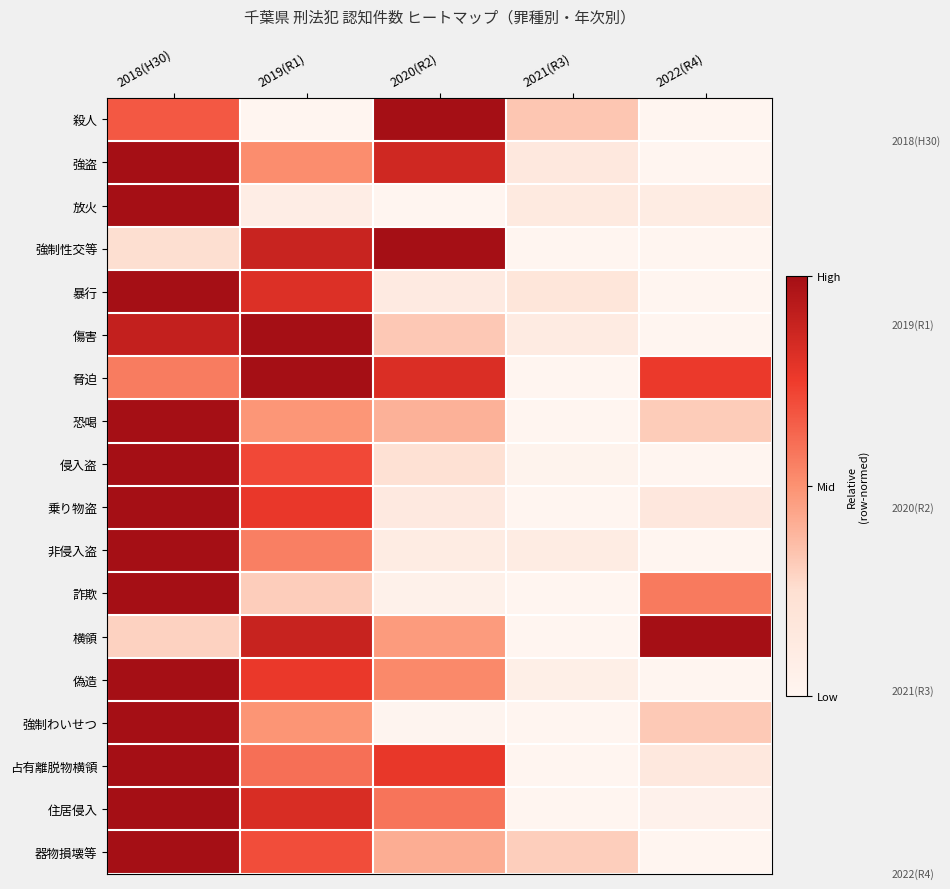

What is the greatest value displayed?

1.0